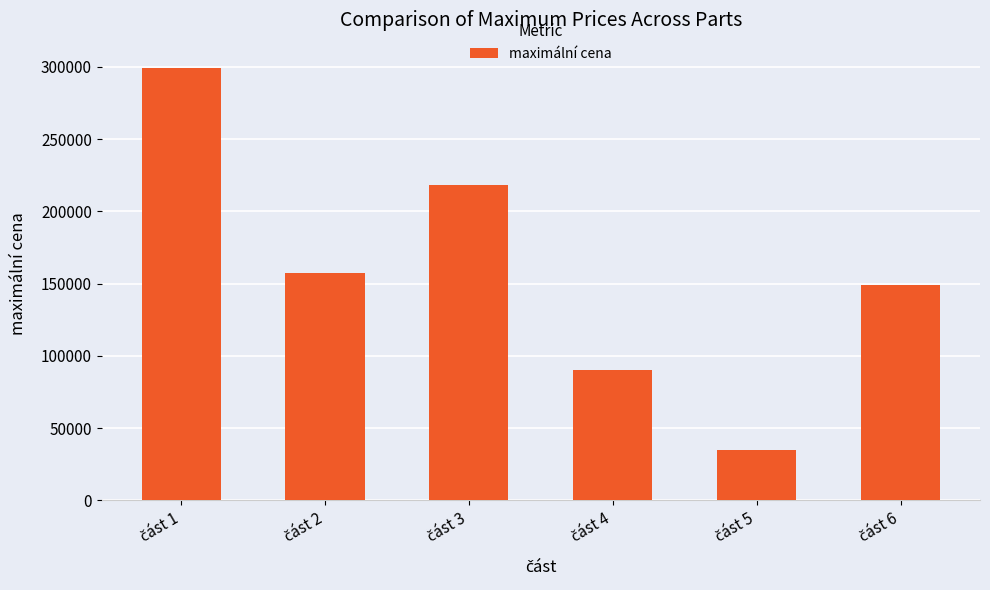

What is the greatest value displayed?

299000